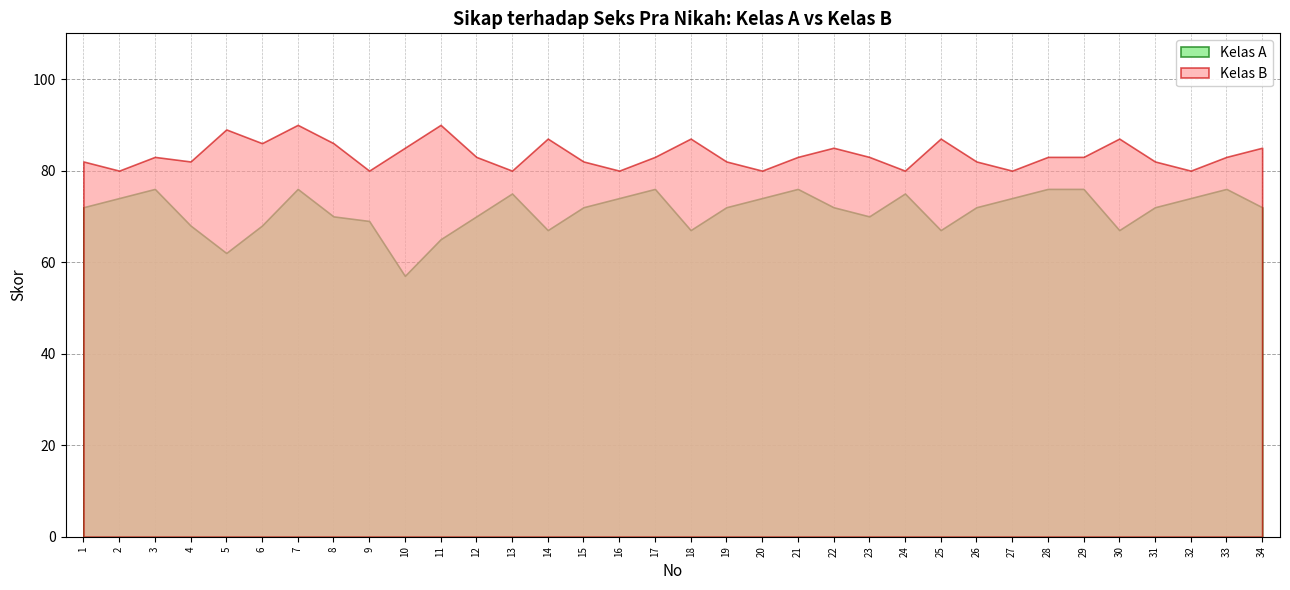

True or false: Kelas B has a value of 128 at 10.

False